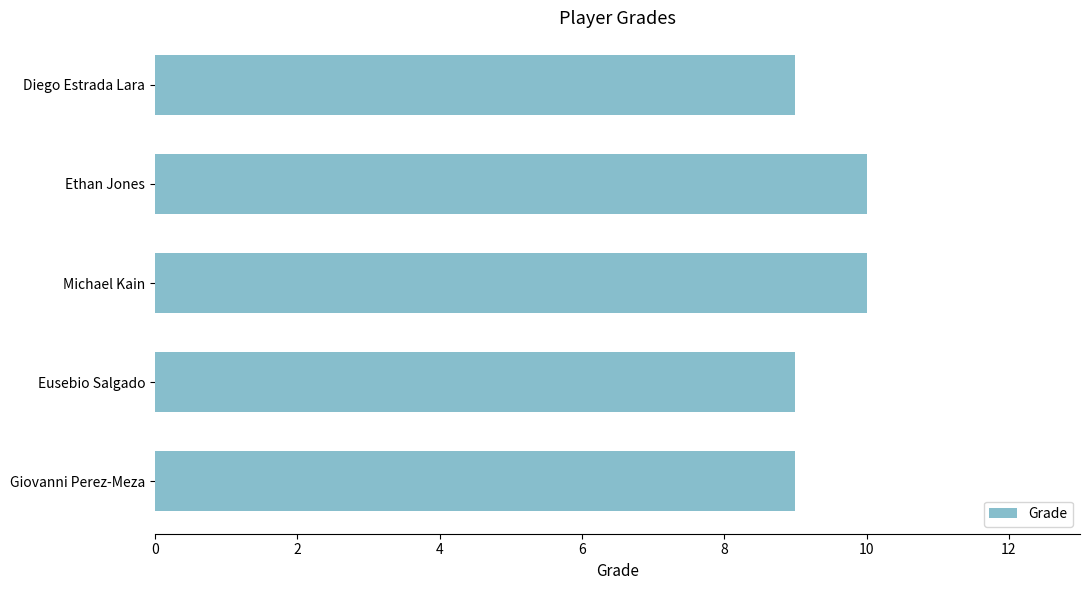

Between Giovanni Perez-Meza and Michael Kain, which is larger?

Michael Kain